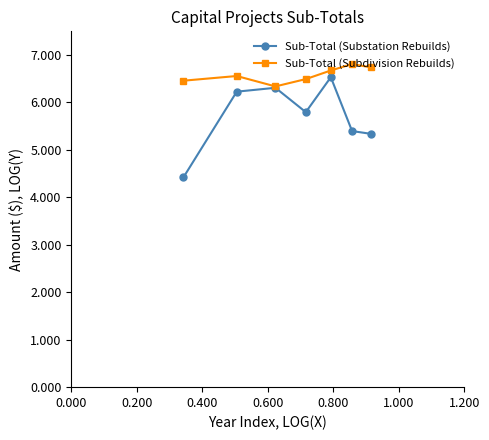

Which series has the largest total across all categories?

Sub-Total (Subdivision Rebuilds)